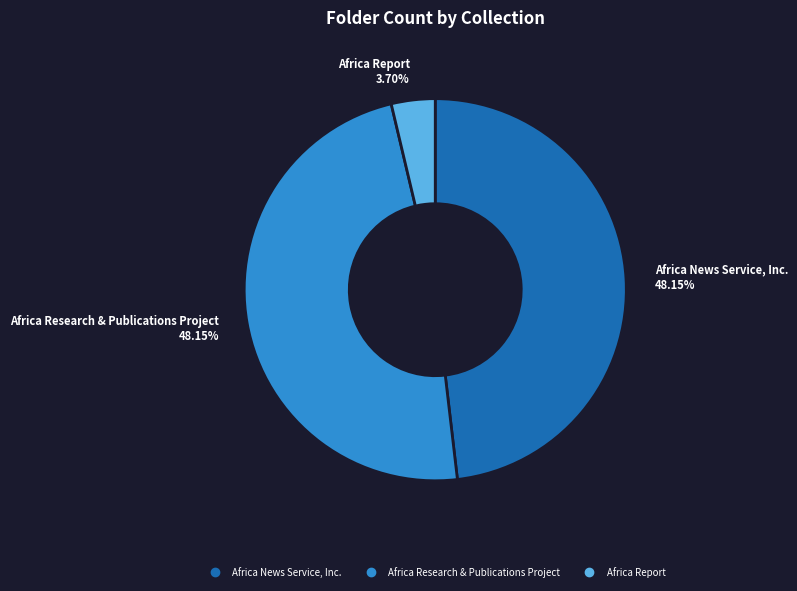

How many slices are in this pie chart?

3